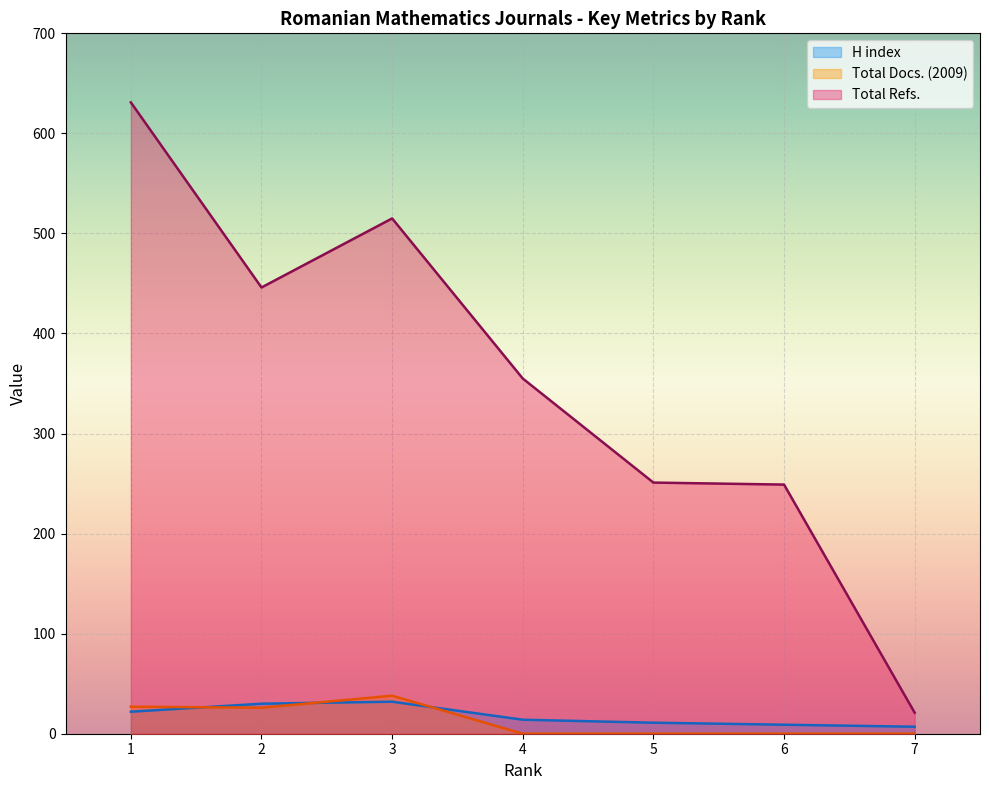

True or false: Total Docs. (2009) and Total Refs. intersect in this chart.

False